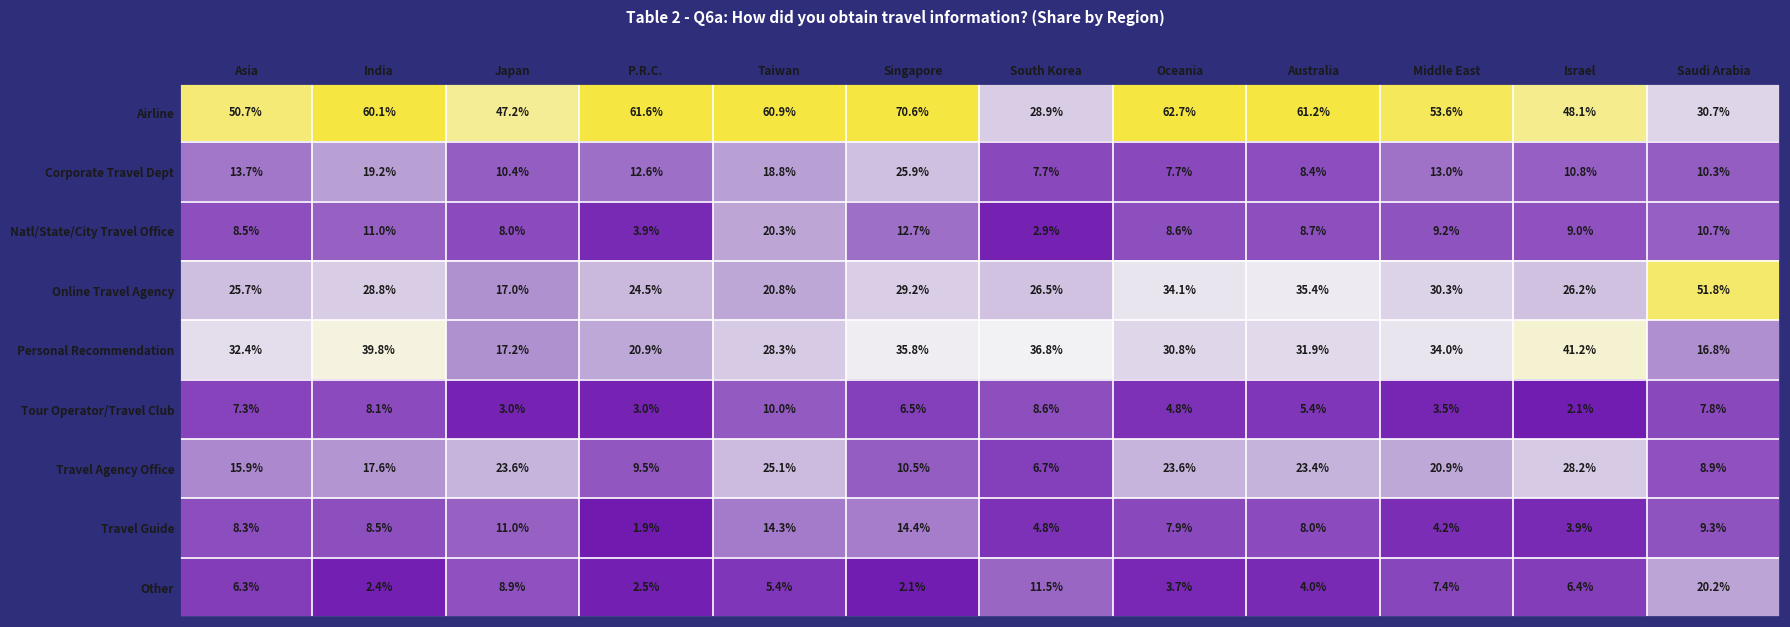

Which series has the largest total across all categories?

Airline